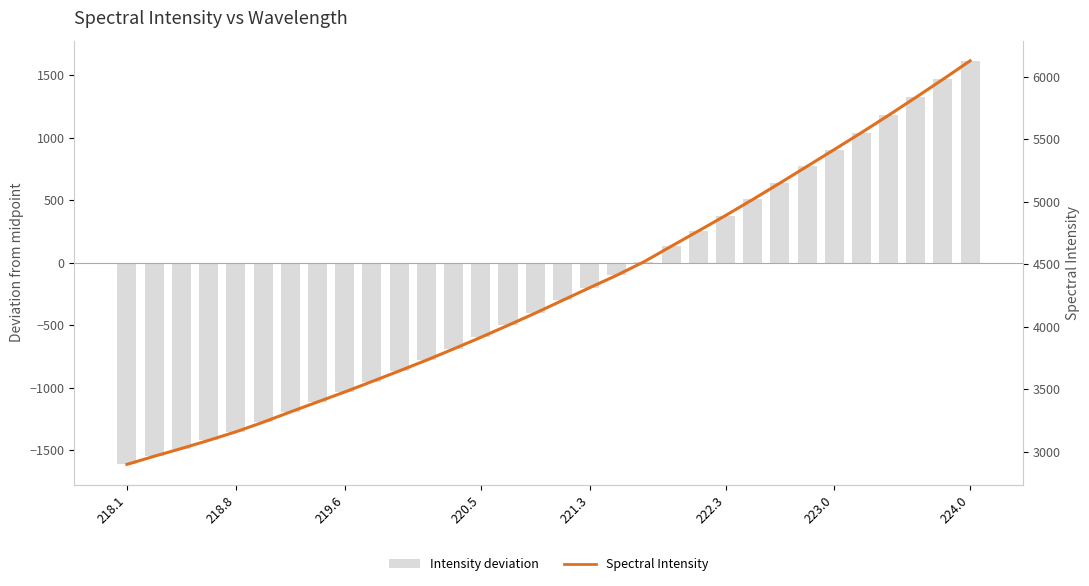

Which series has the largest total across all categories?

Spectral Intensity